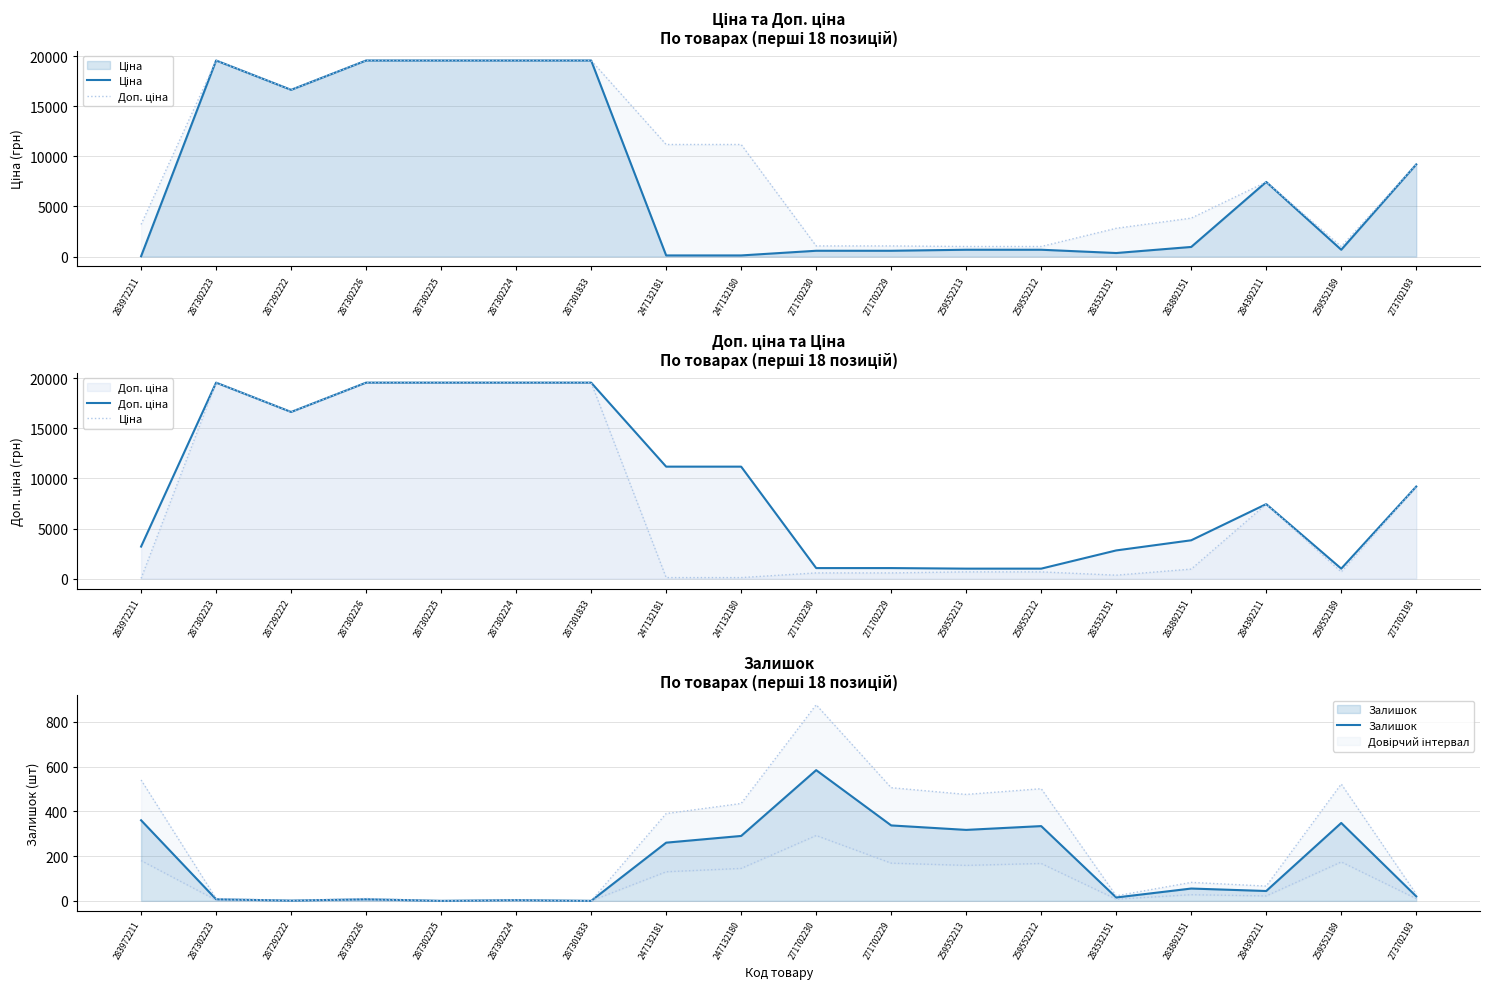

True or false: Ціна has more than 0 interior local peaks.

True